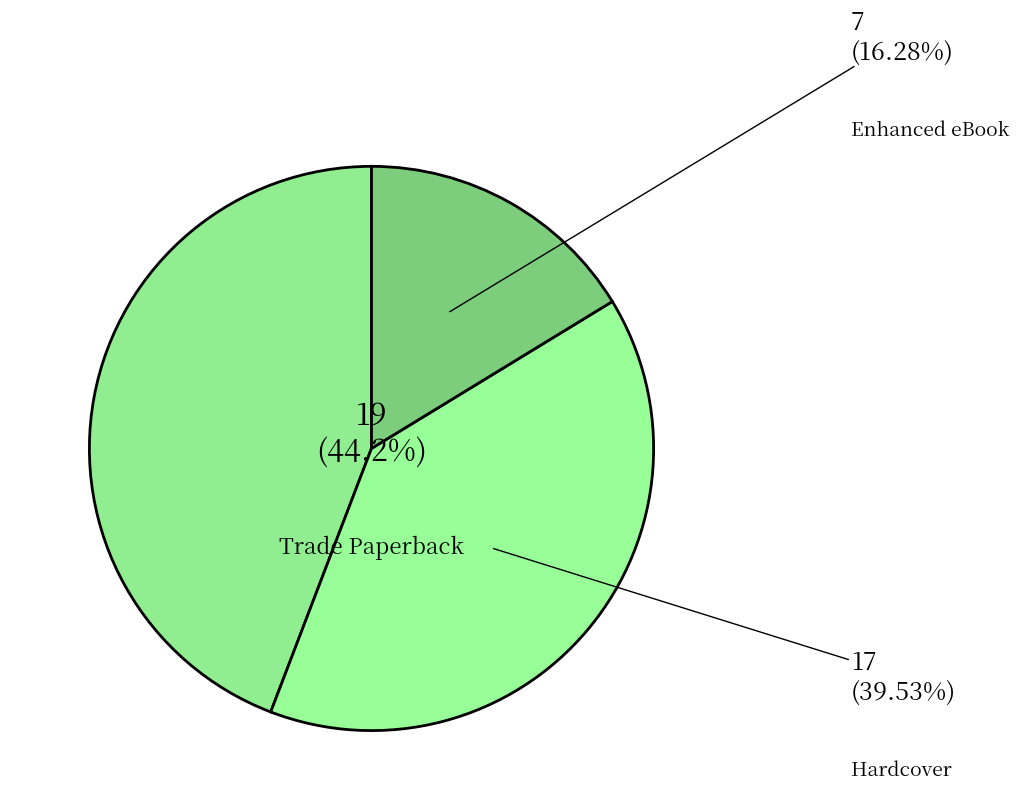

To the nearest percent, what percentage of the pie is Trade Paperback?

44%